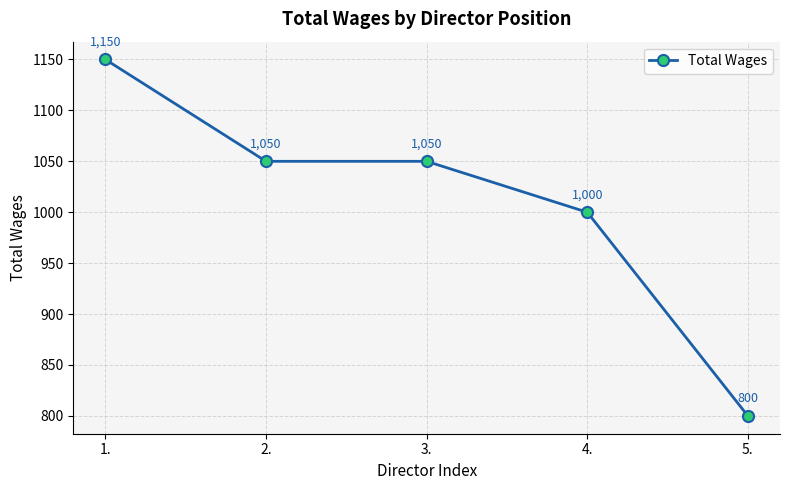

Reading left to right, transcribe all the data shown in this chart.

1150	1050	1050	1000	800